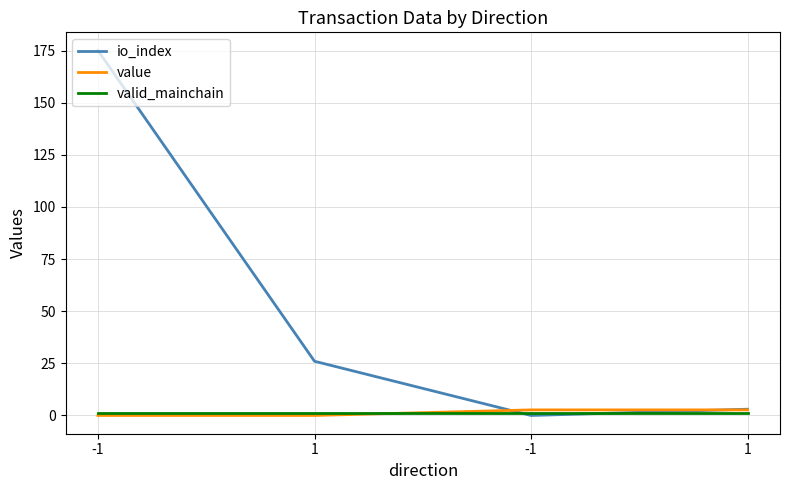

Between which two adjacent categories do io_index and valid_mainchain first intersect?

1 and -1